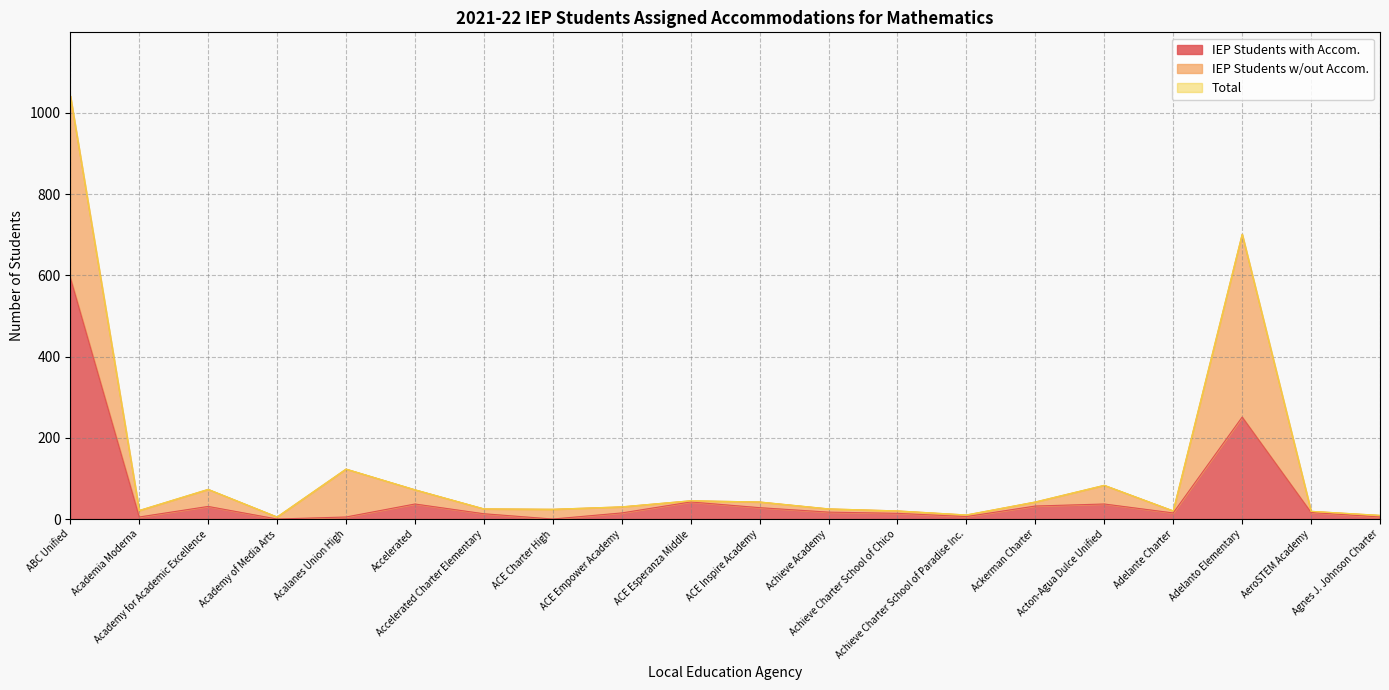

What is the difference between the highest and lowest values at Adelanto Elementary?

450